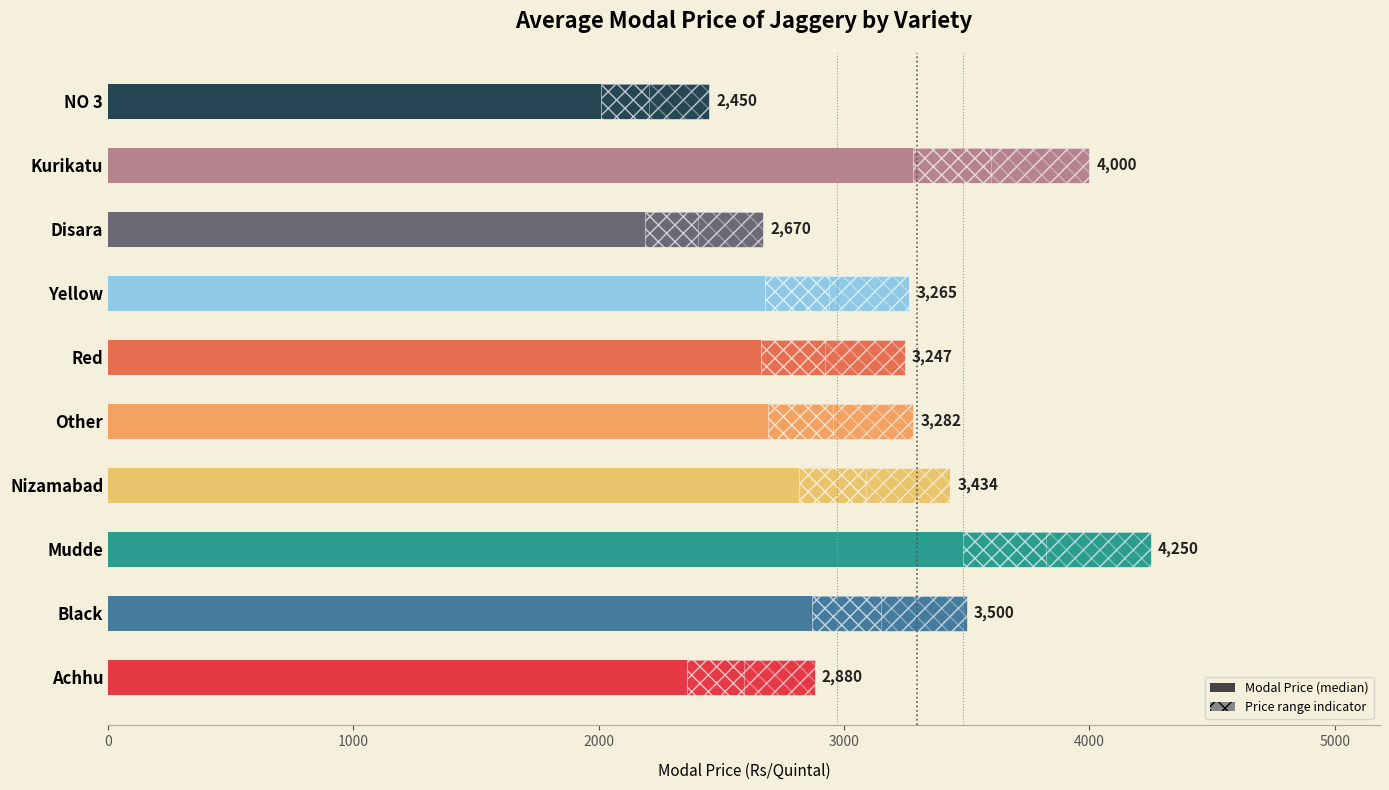

Count the number of values greater than 3282.

4